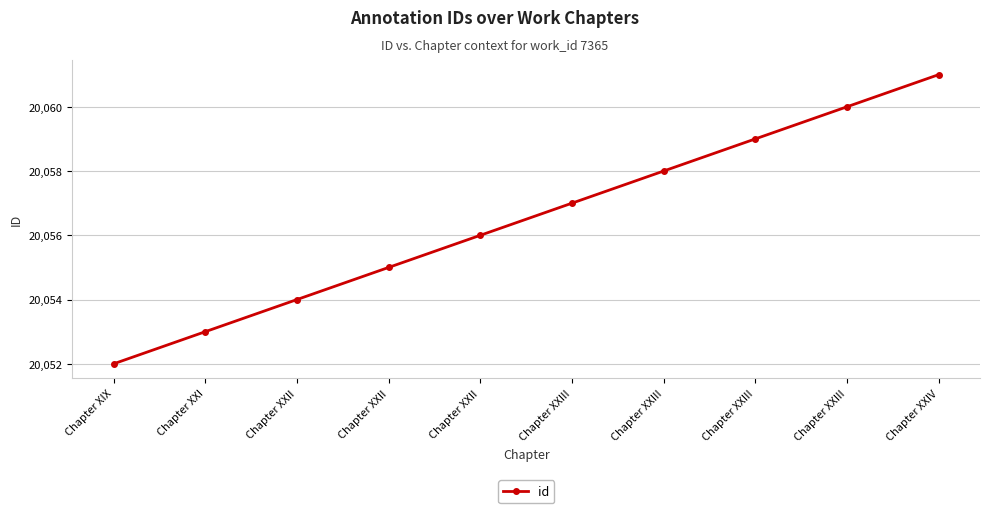

Reading right to left, what are all the values shown in this chart?

20061	20060	20059	20058	20057	20056	20055	20054	20053	20052